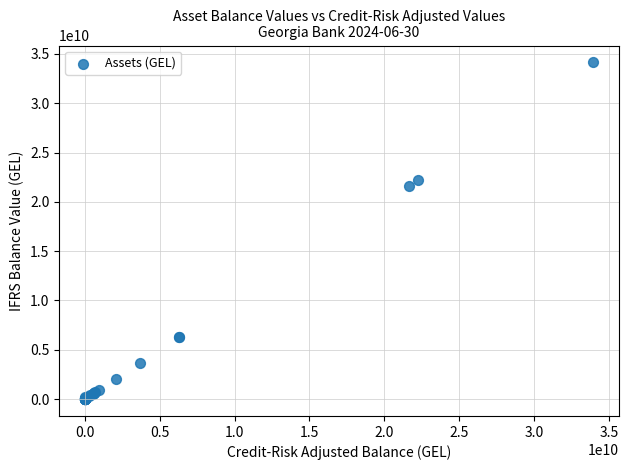

What Y value in the scatter plot is closest to 17070323300?

21652047341.0